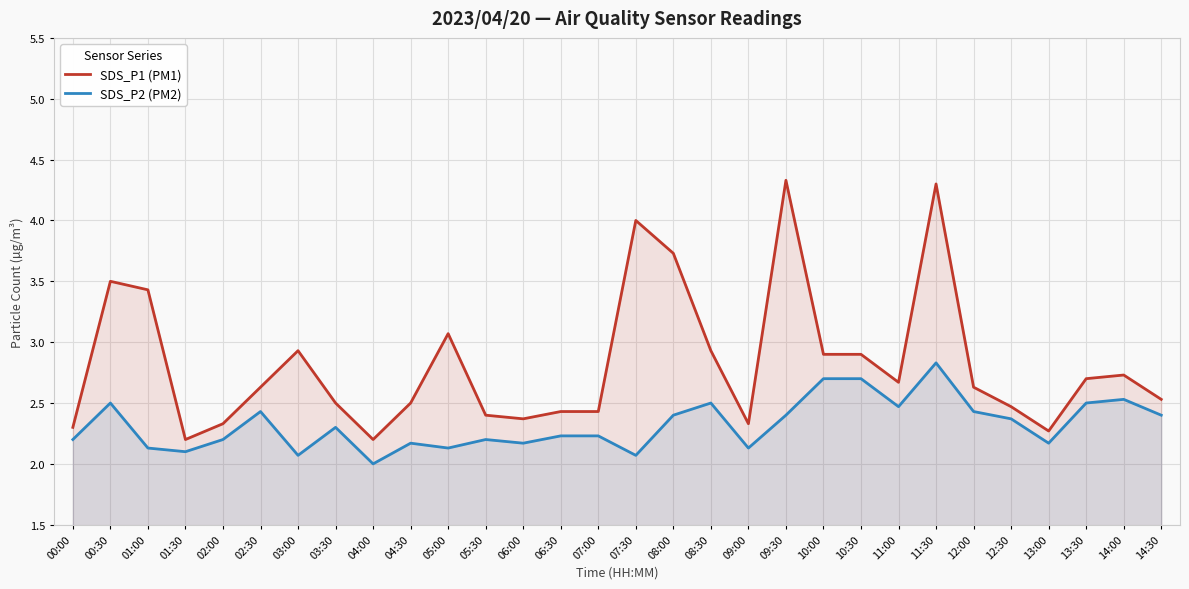

At which category is the sum across all series the highest?

11:30